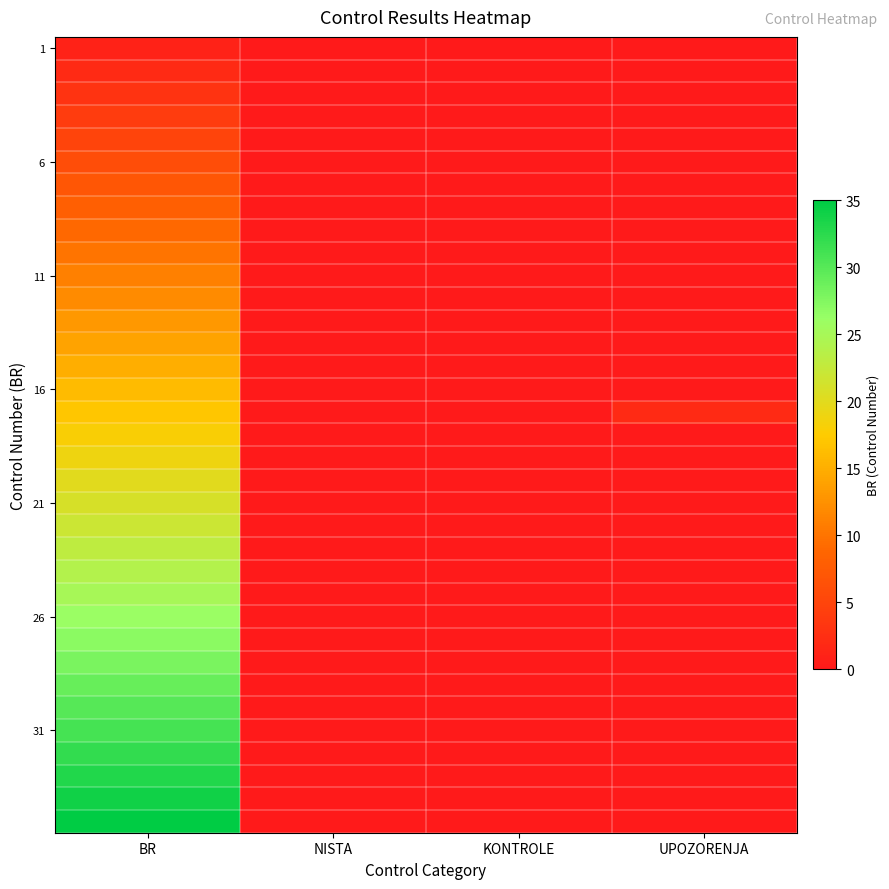

What is the total value across all series at BR?

630